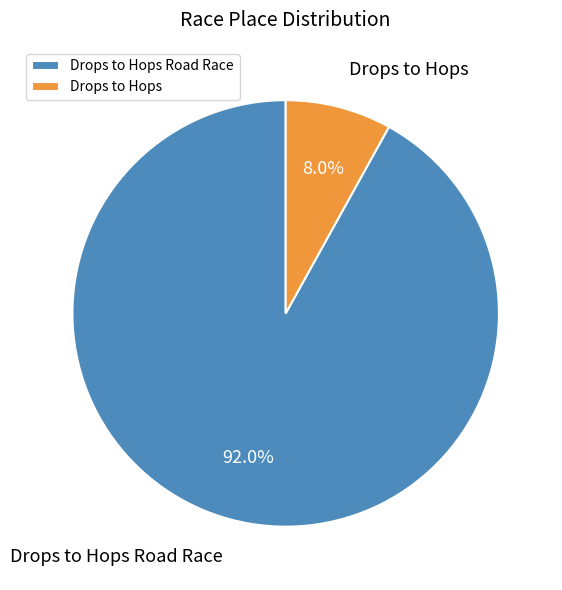

To the nearest percent, what percentage of the pie is Drops to Hops?

8%